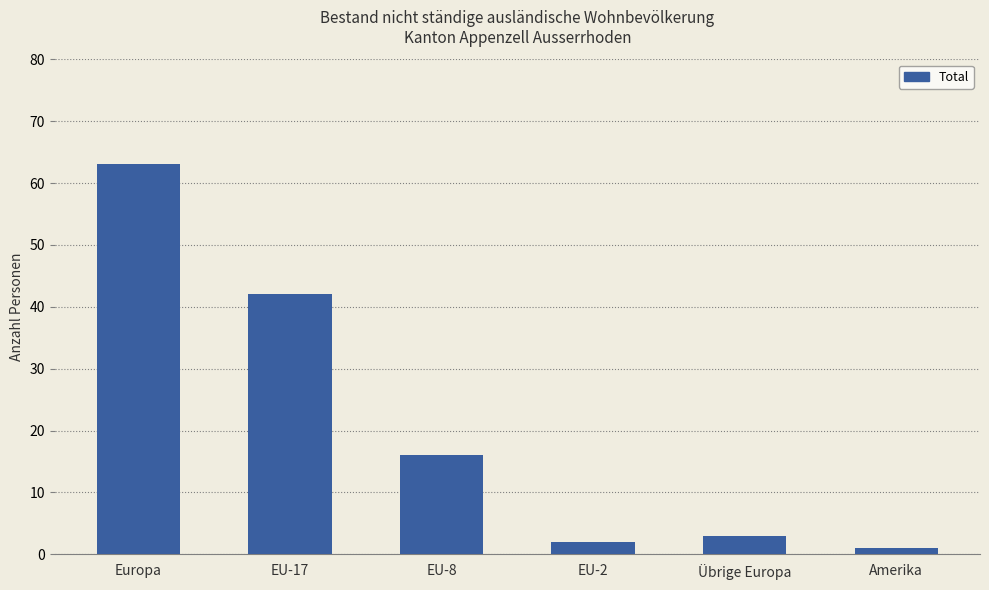

Reading right to left, extract all data points from this chart.

1	3	2	16	42	63